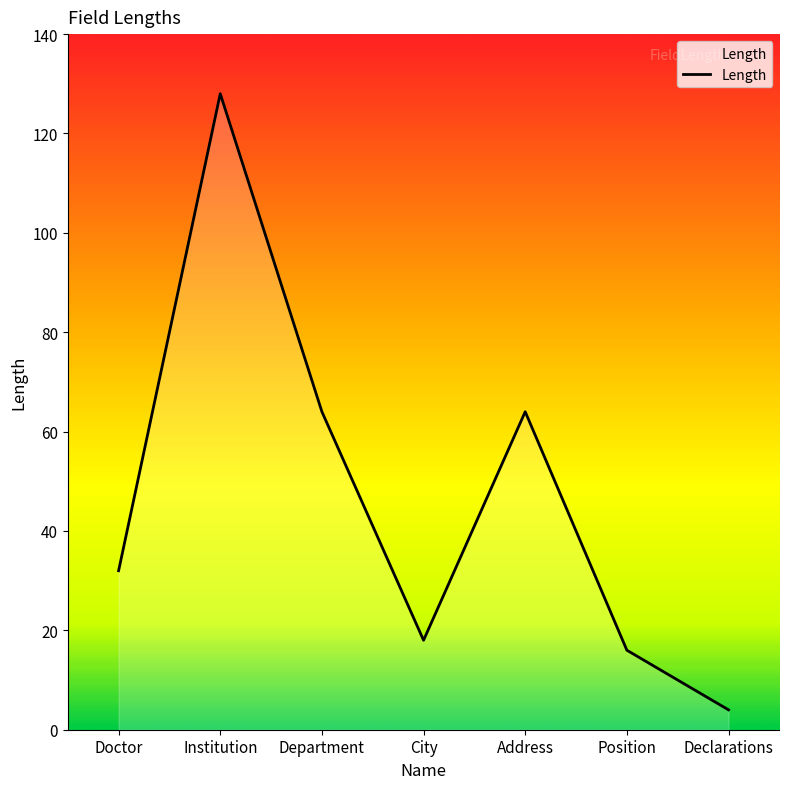

Where is the first local maximum?

Institution